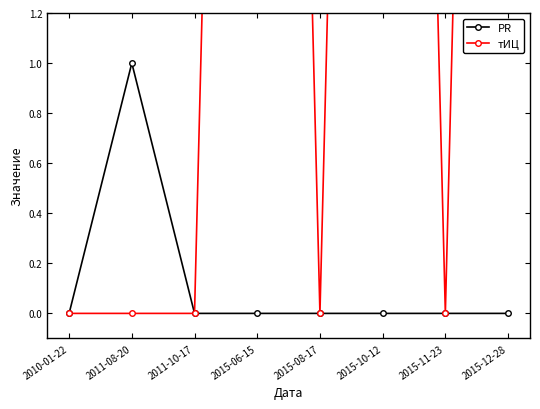

The value of тИЦ at 2015-08-17 is 6. True or false?

False